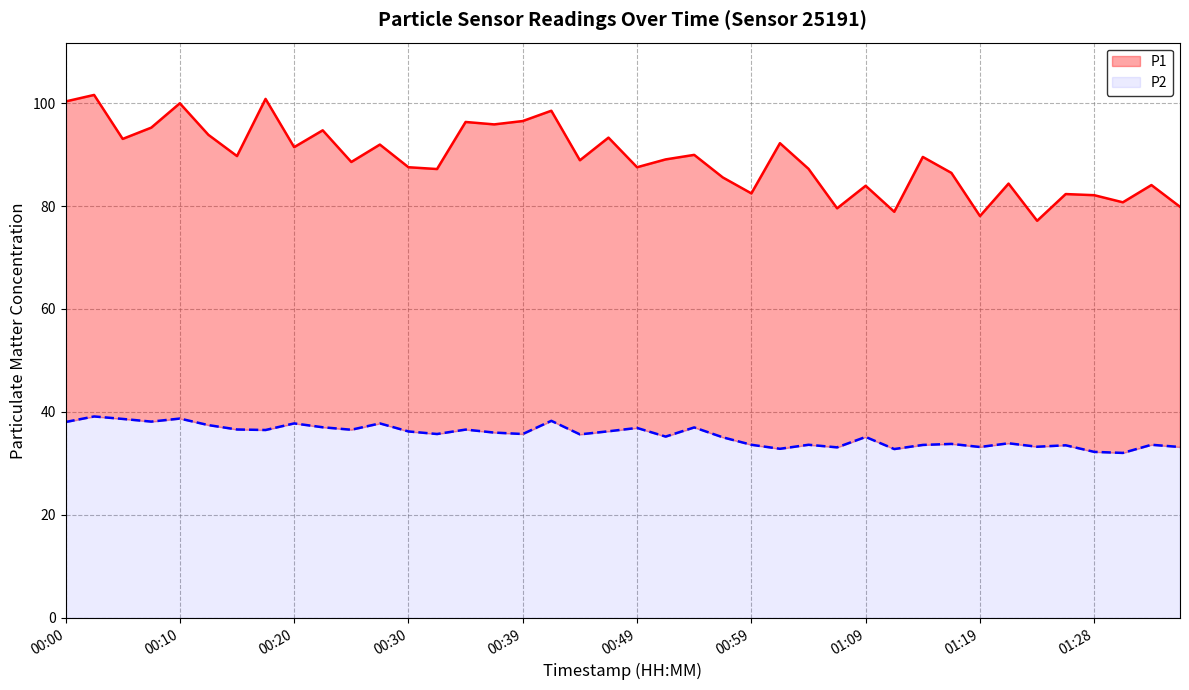

Reading left to right, list all the values displayed in this chart.

P1: 00:00=100.3	00:03=101.6	00:05=93.0	00:08=95.2	00:10=100.0	00:13=93.8	00:15=89.7	00:18=100.8	00:20=91.4	00:22=94.7	00:25=88.5	00:27=91.9	00:30=87.5	00:32=87.2	00:35=96.3	00:37=95.8	00:39=96.5	00:42=98.5	00:45=88.9	00:47=93.3	00:49=87.5	00:52=89.0	00:54=89.9	00:57=85.5	00:59=82.5	01:02=92.2	01:04=87.2	01:06=79.5	01:09=83.9	01:11=78.9	01:14=89.5	01:16=86.4	01:19=78.0	01:21=84.3	01:23=77.1	01:26=82.3	01:28=82.1	01:31=80.7	01:33=84.1	01:36=79.8
P2: 00:00=38.0	00:03=39.1	00:05=38.6	00:08=38.1	00:10=38.7	00:13=37.5	00:15=36.6	00:18=36.5	00:20=37.8	00:22=37.0	00:25=36.5	00:27=37.8	00:30=36.2	00:32=35.7	00:35=36.6	00:37=36.0	00:39=35.7	00:42=38.3	00:45=35.6	00:47=36.2	00:49=36.9	00:52=35.2	00:54=37.0	00:57=35.1	00:59=33.6	01:02=32.9	01:04=33.6	01:06=33.1	01:09=35.1	01:11=32.8	01:14=33.6	01:16=33.8	01:19=33.2	01:21=33.9	01:23=33.2	01:26=33.5	01:28=32.2	01:31=32.0	01:33=33.6	01:36=33.2